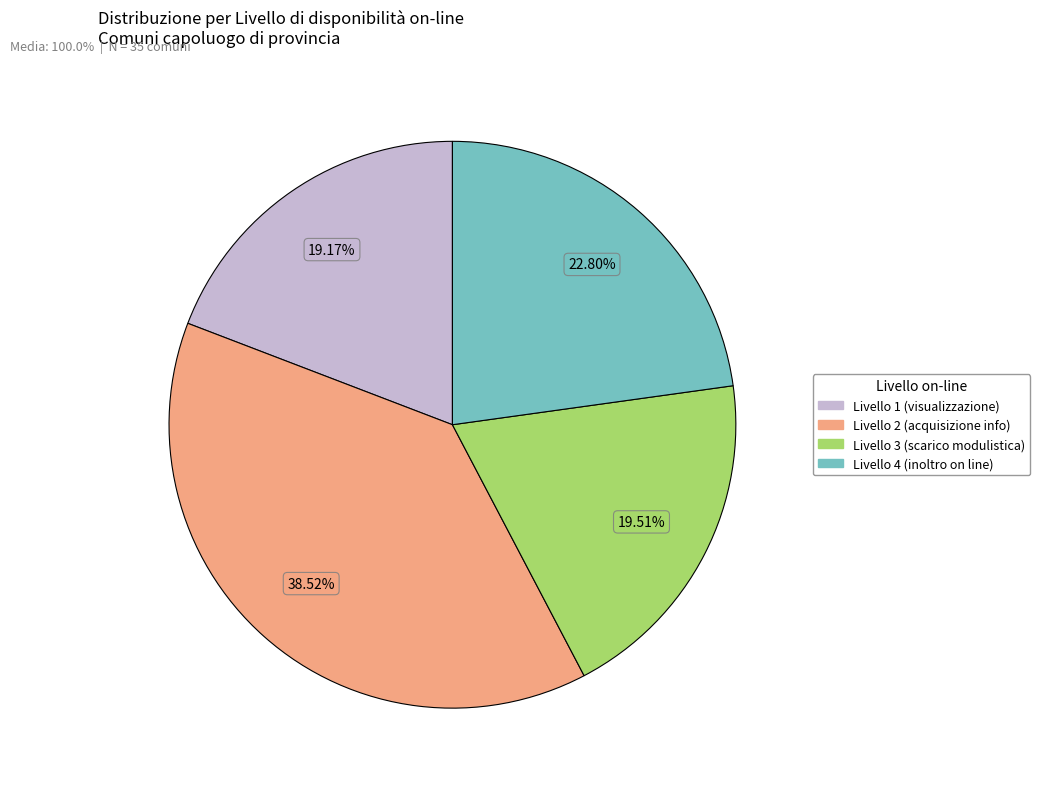

Approximately how many times larger is the value at Livello 4 compared to Livello 2?

0.6